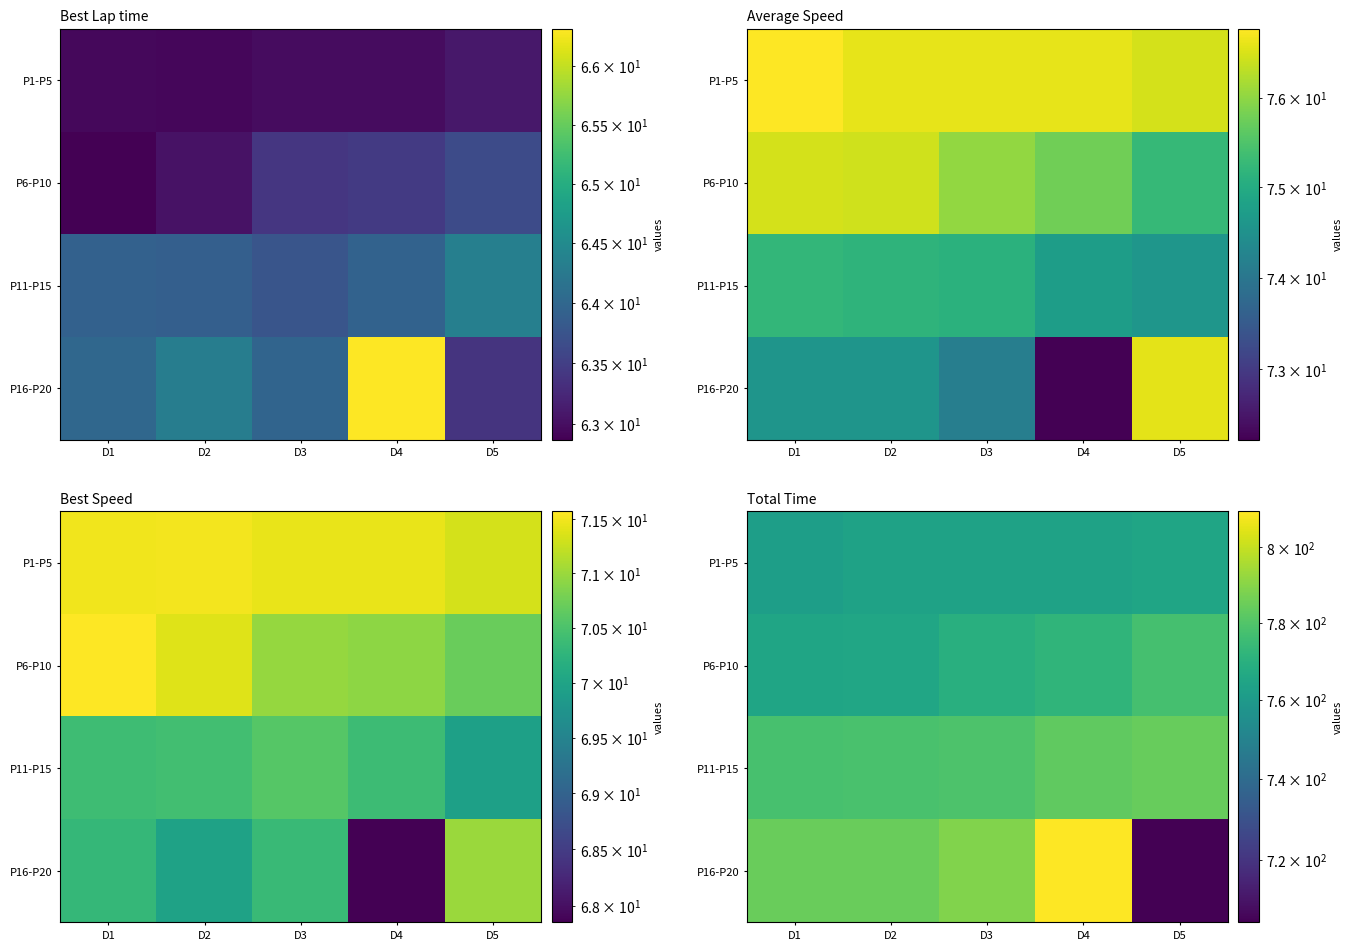

At which label is P16-P20 closest to 757?

D1